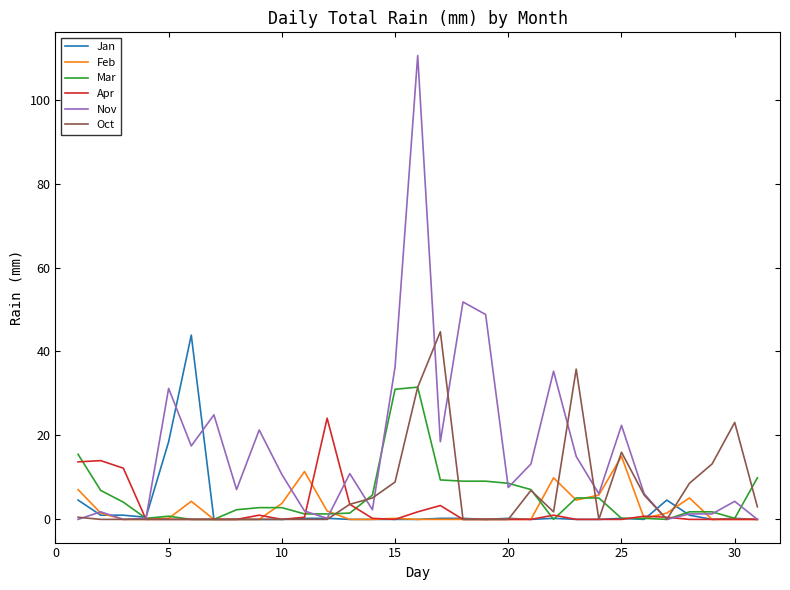

Which series has the largest total across all categories?

Nov